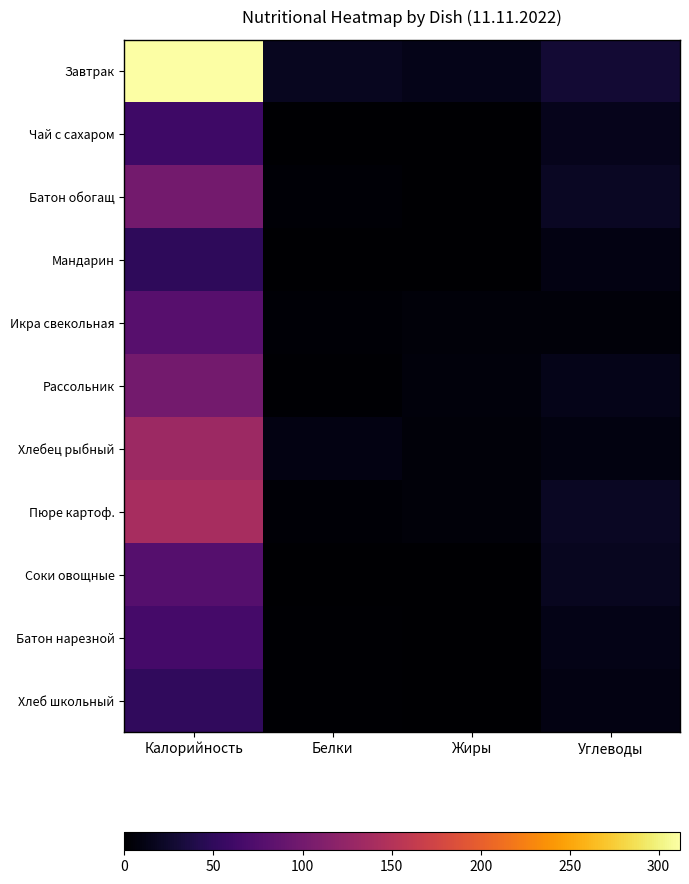

Which has a higher value, Жиры or Углеводы?

Углеводы